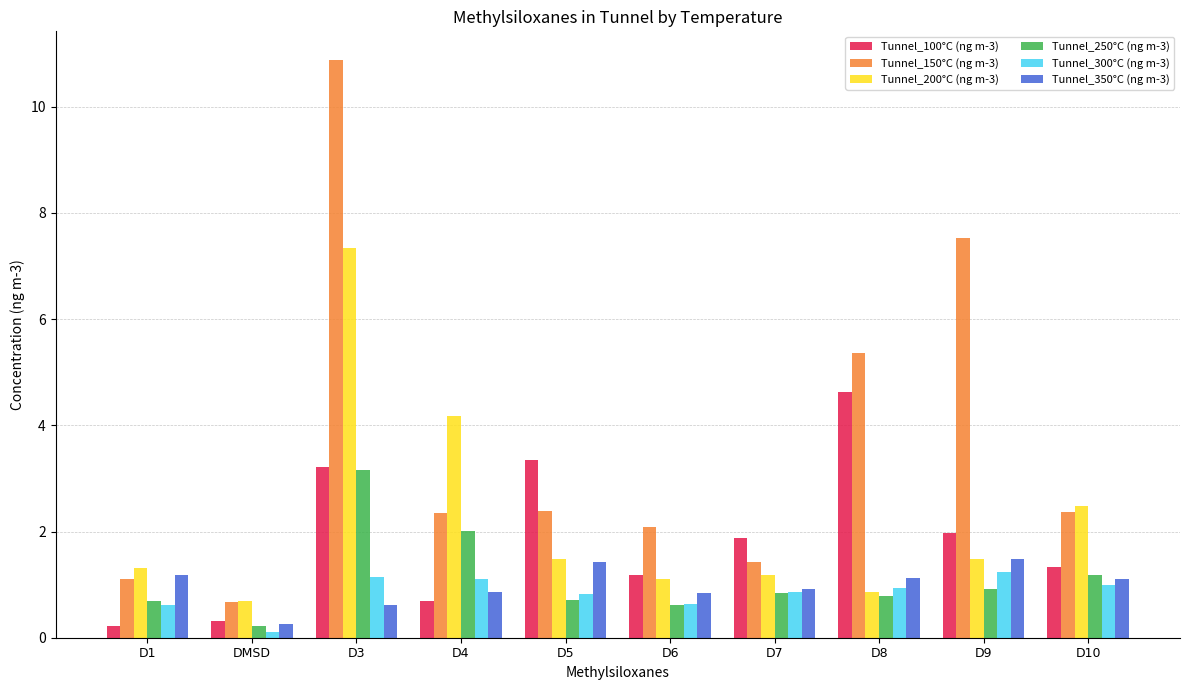

Is it true that Tunnel_350°C (ng m-3) equals 0.2 at D3?

False